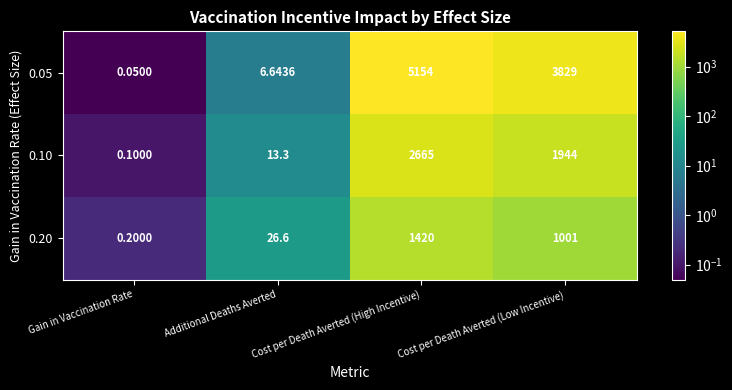

Is the value of 0.05 at Cost per Death Averted (Low Incentive) greater than the value of 0.20 at Gain in Vaccination Rate?

Yes